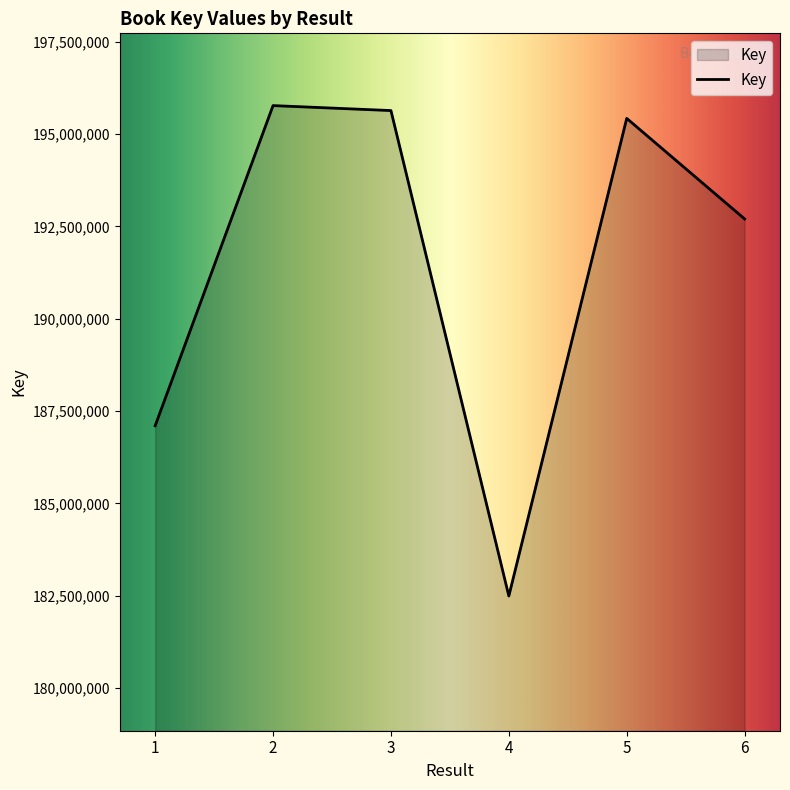

Which label corresponds to the smallest value in the chart?

4